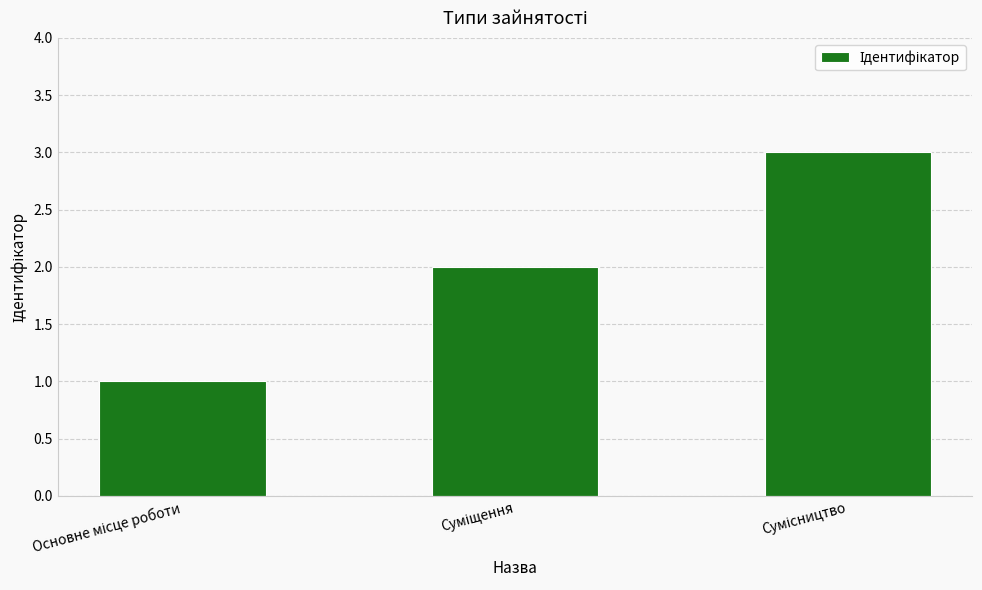

What is the sum of all values?

6